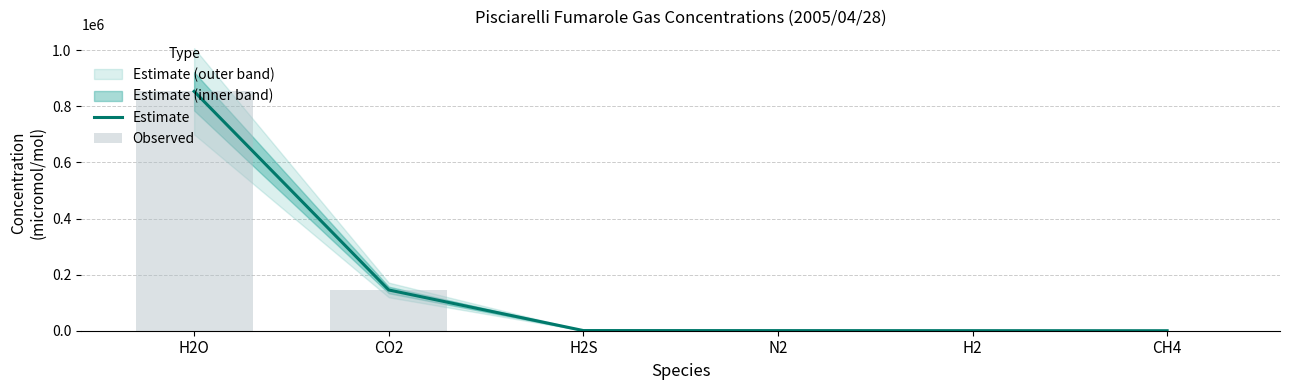

At which label does Observed reach its minimum?

CH4